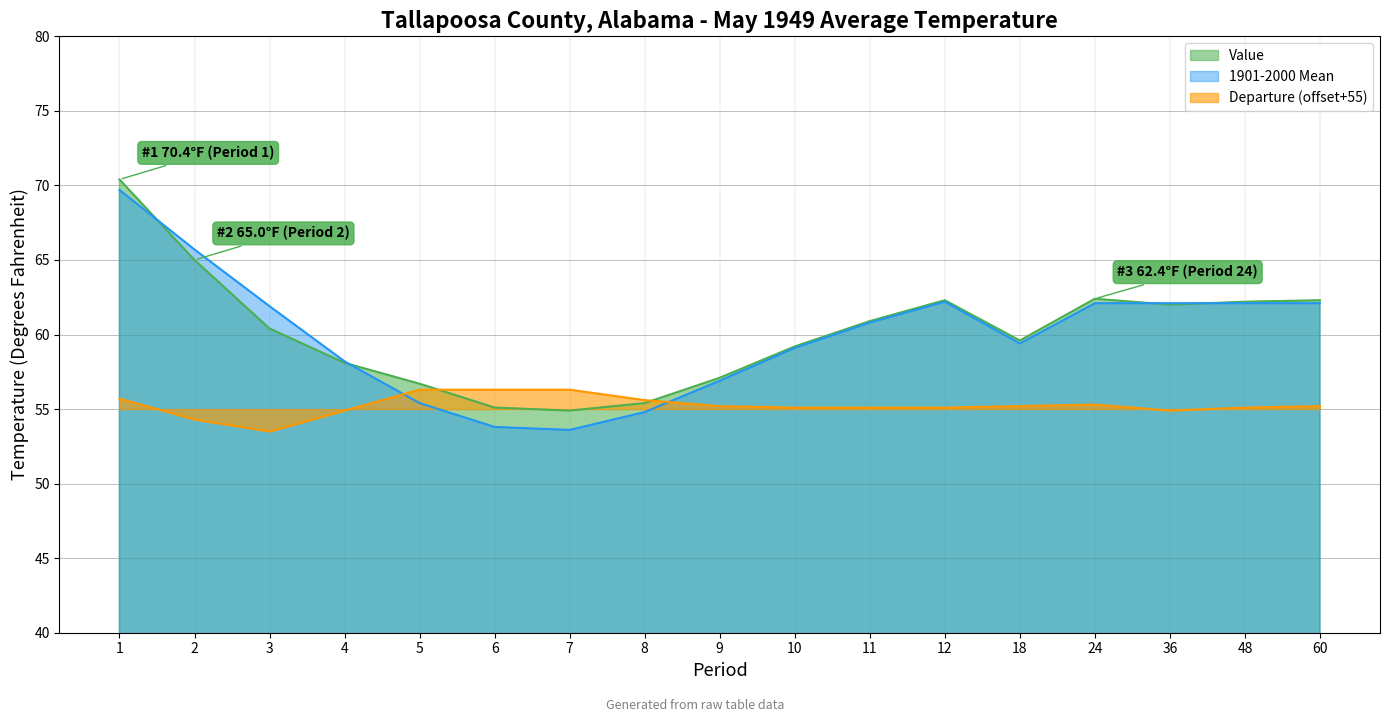

The 1901-2000 Mean series shows 93.2 at 5. True or false?

False